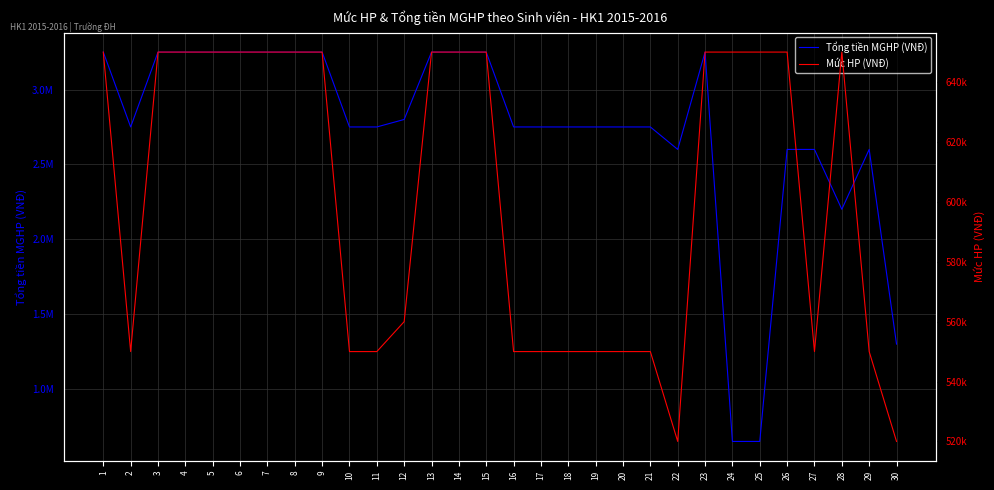

At how many categories does at least one series exceed 1370453?

27